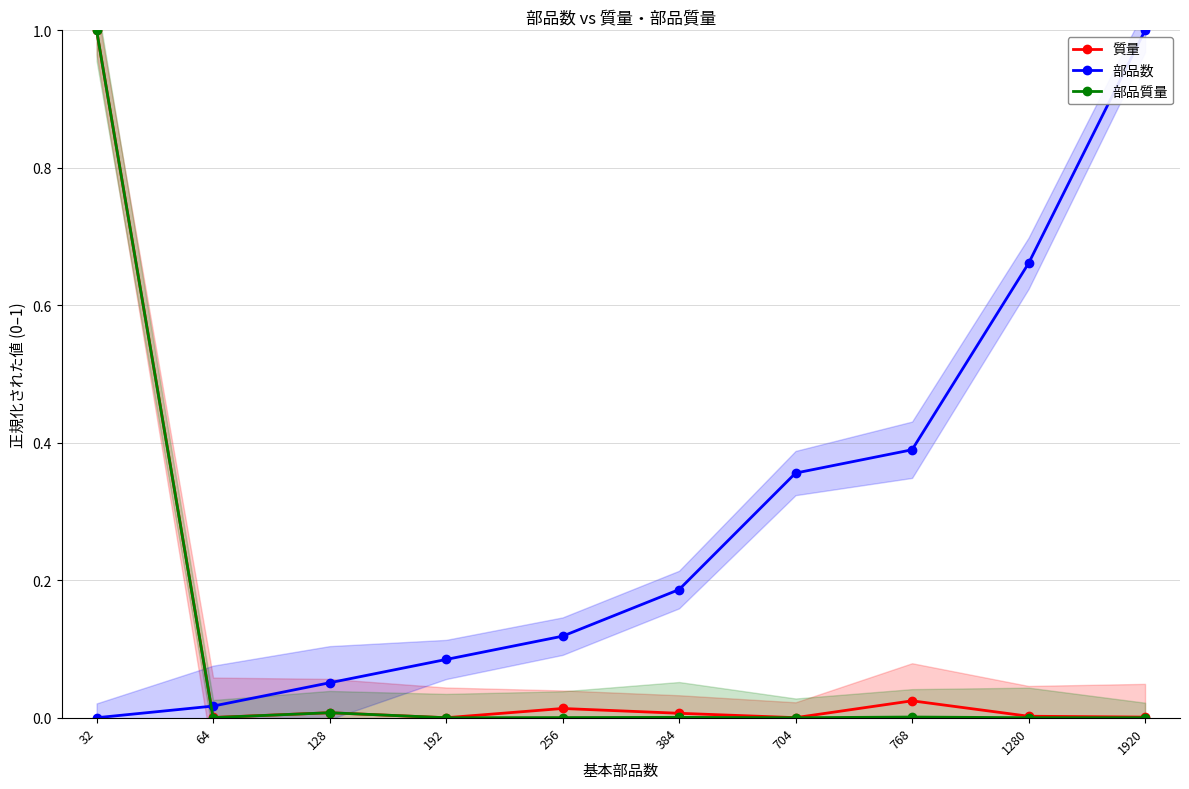

What is the difference between the maximum and minimum values in the 部品数 series?

1.0